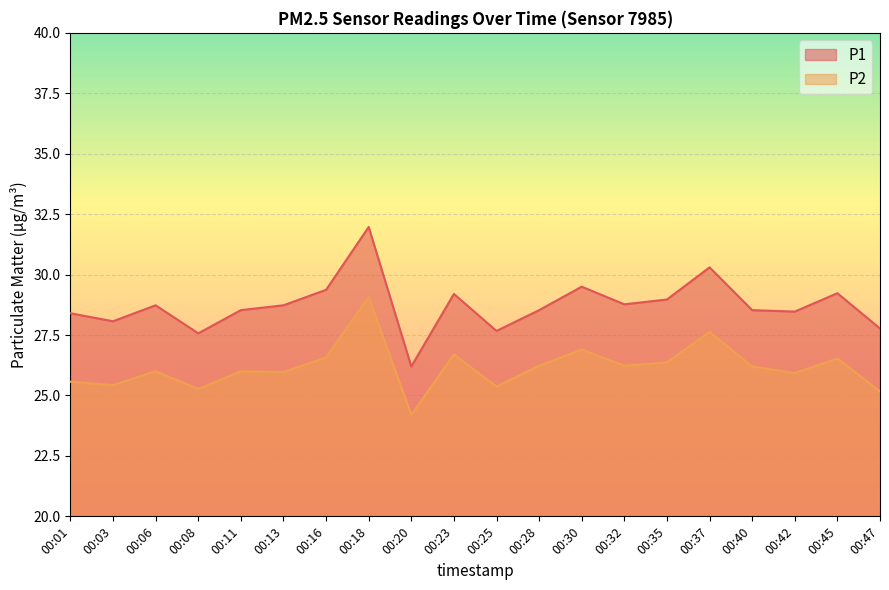

How many interior local valleys does the P1 series have?

6